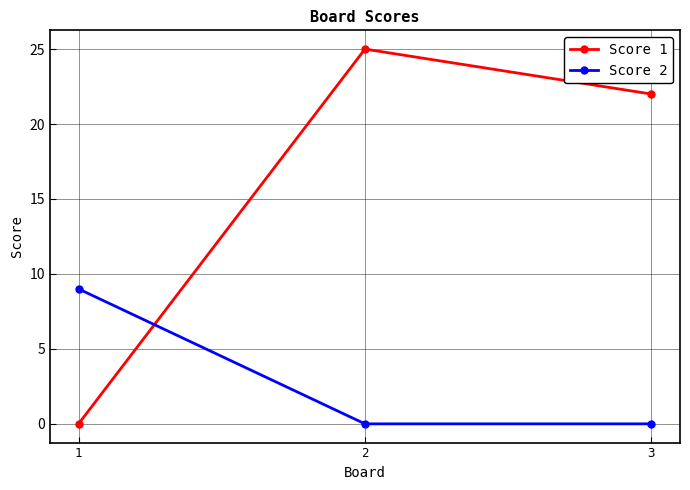

What is the sum of all Score 1 values?

47